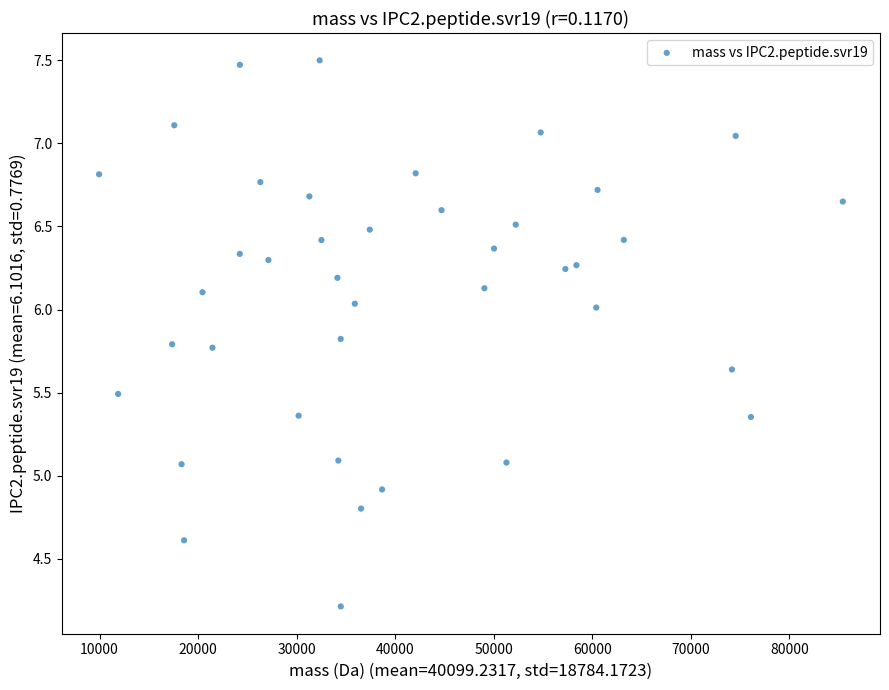

What is the range of X values (max minus min)?

75483.5